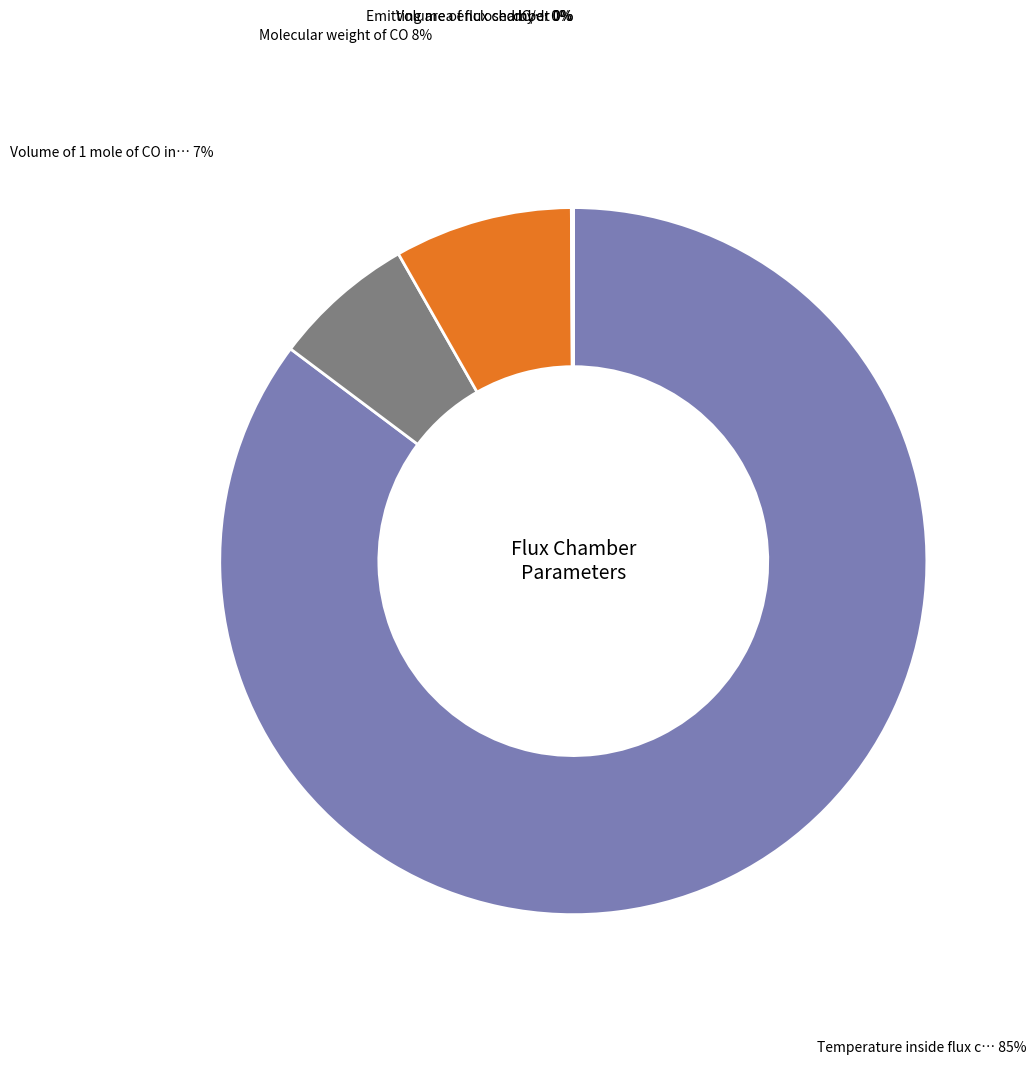

To the nearest percent, what is the difference between the largest and smallest slice percentages?

85%